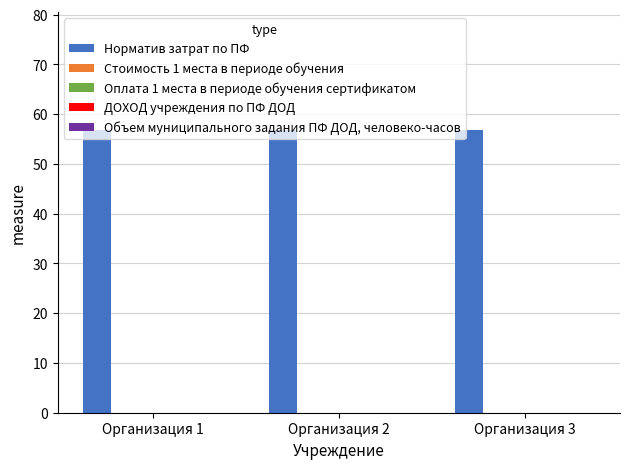

What are all the series names shown in the legend?

Норматив затрат по ПФ, Стоимость 1 места в периоде обучения, Оплата 1 места в периоде обучения сертификатом, ДОХОД учреждения по ПФ ДОД, Объем муниципального задания ПФ ДОД, человеко-часов